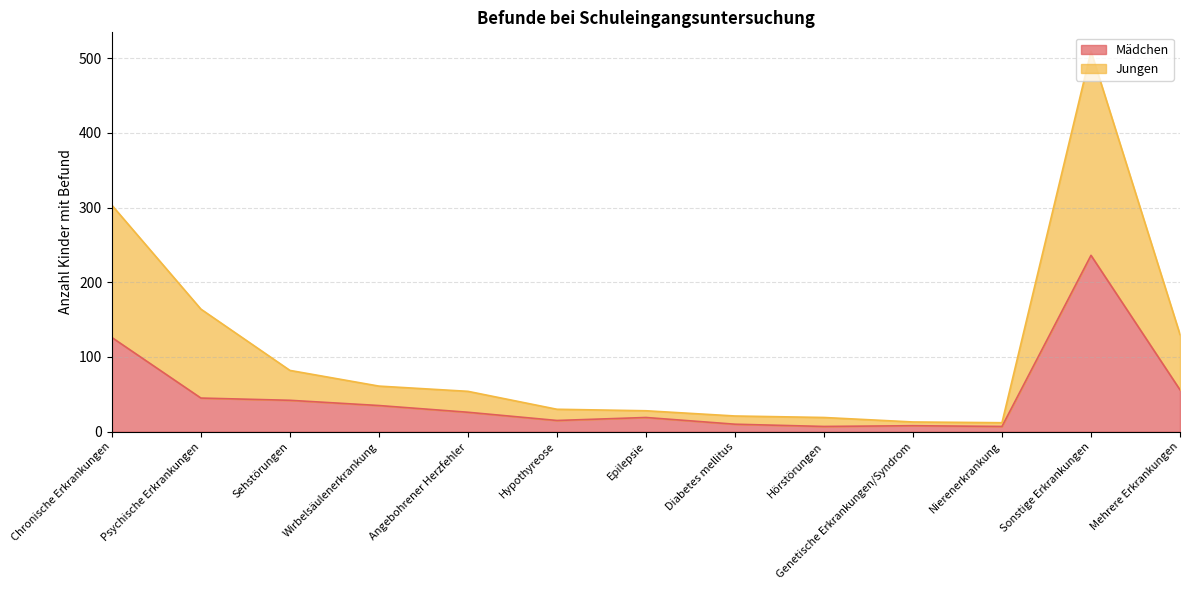

How many categories are shown in the chart?

13